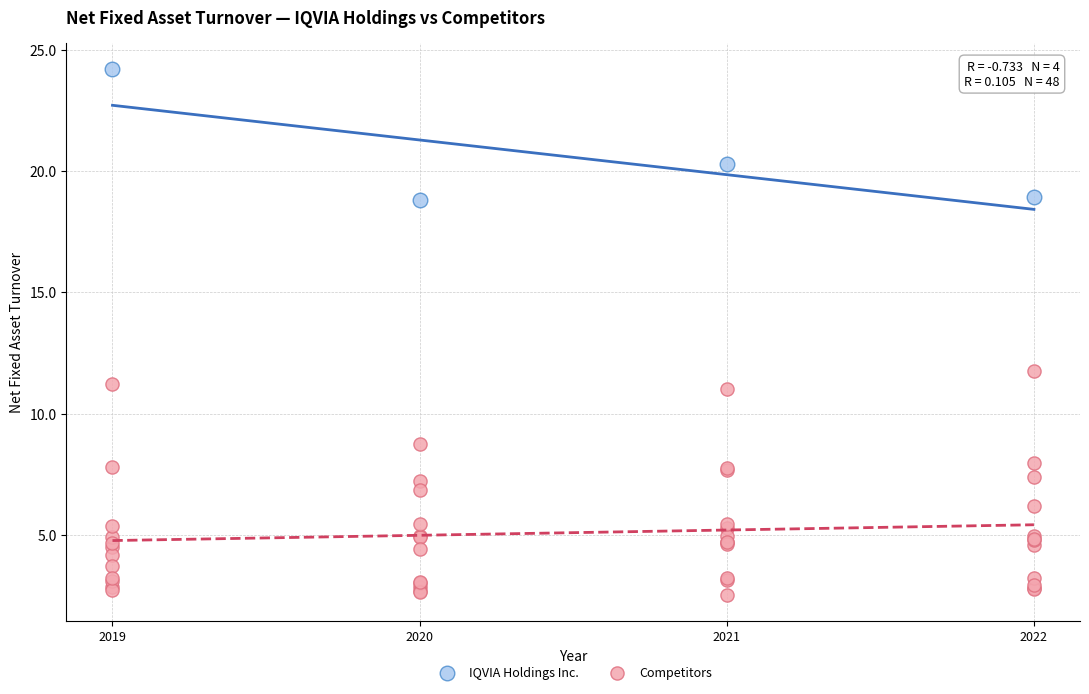

Which series has the largest Y range (max minus min)?

Competitors